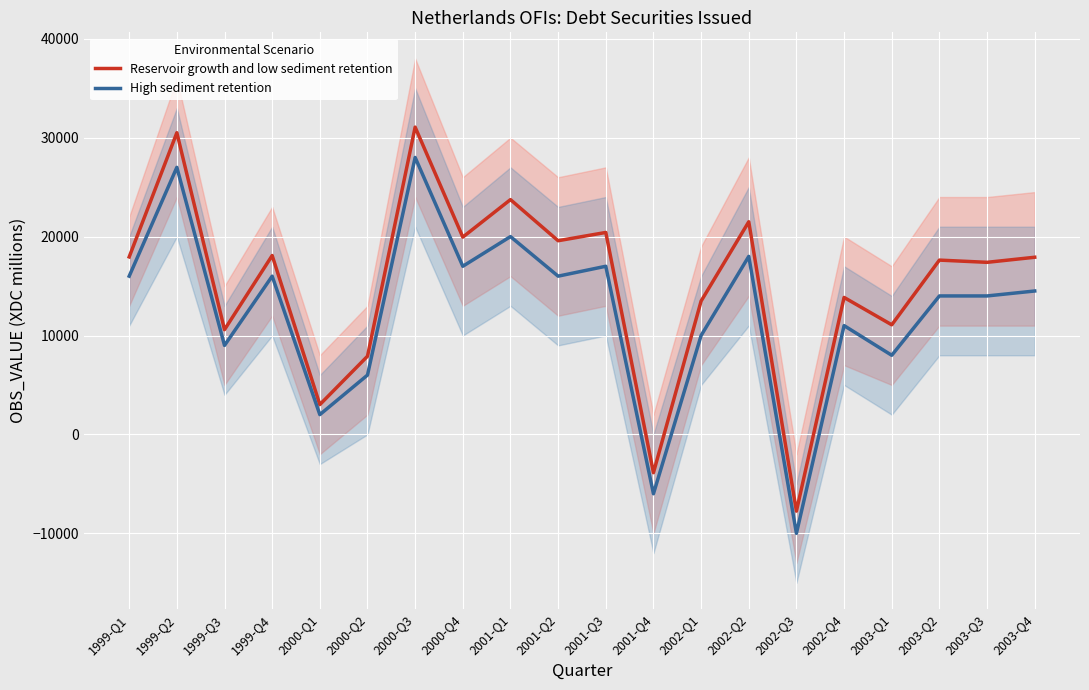

What is the label of the 20th point from the left?

2003-Q4